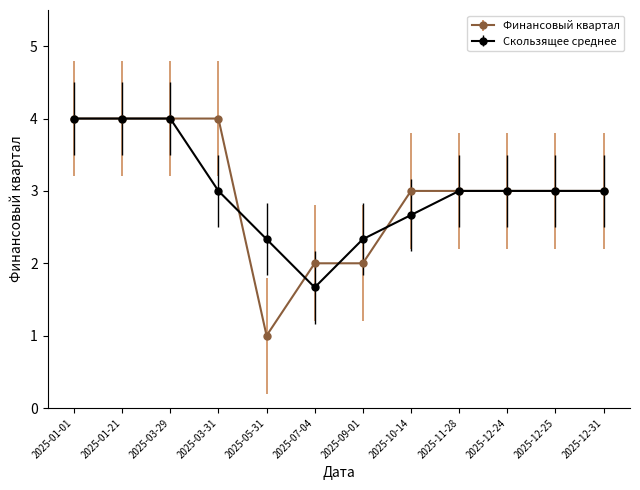

What is the value of the Финансовый квартал point at the 8th from the left?

3.0